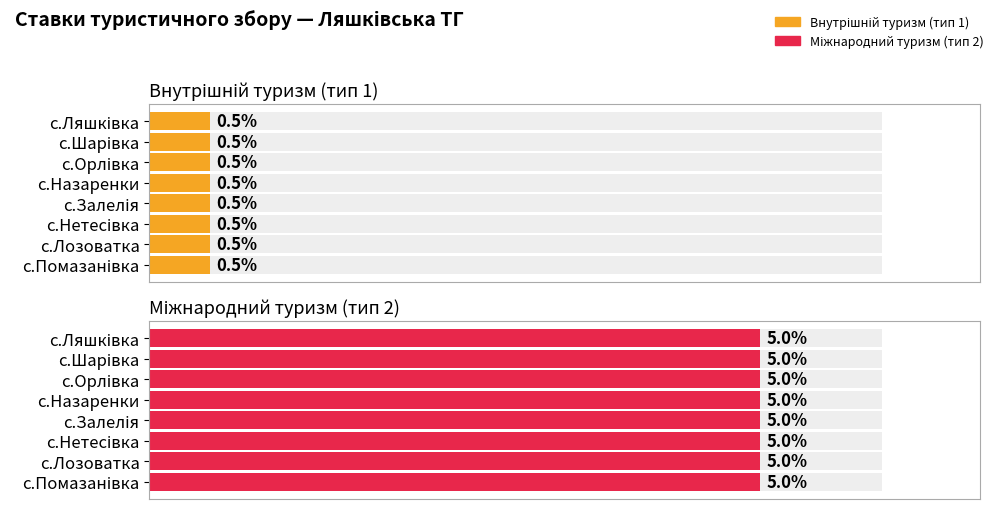

What position from the right is с.Помазанівка?

1